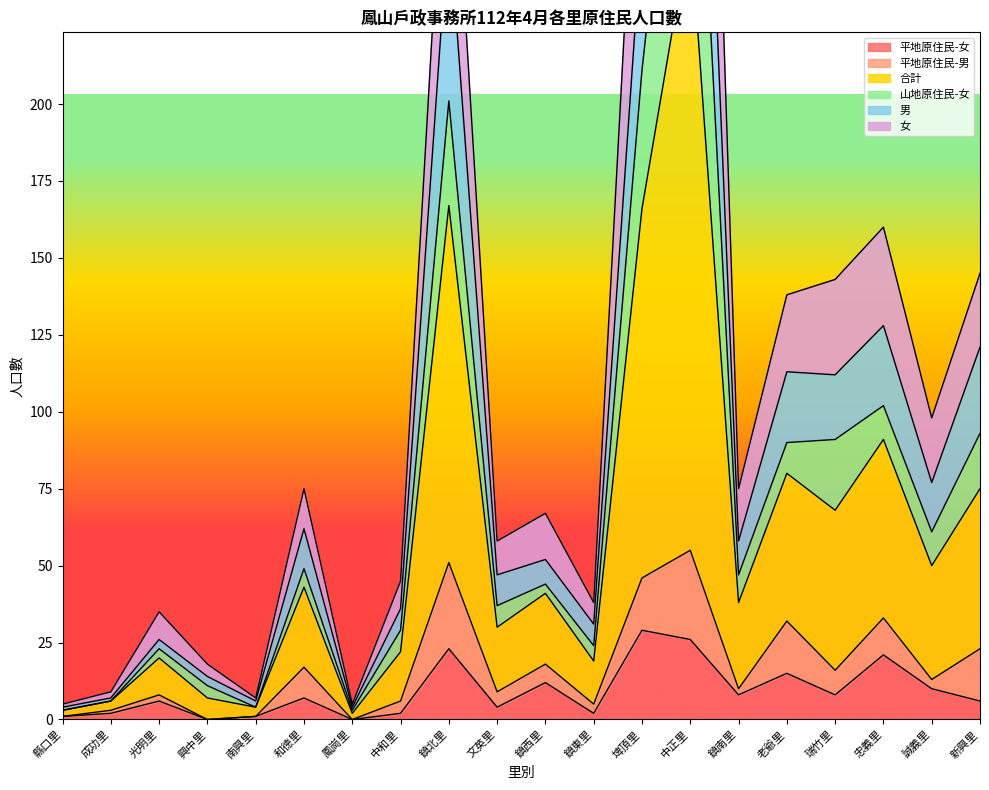

What is the maximum value shown in the chart?

557